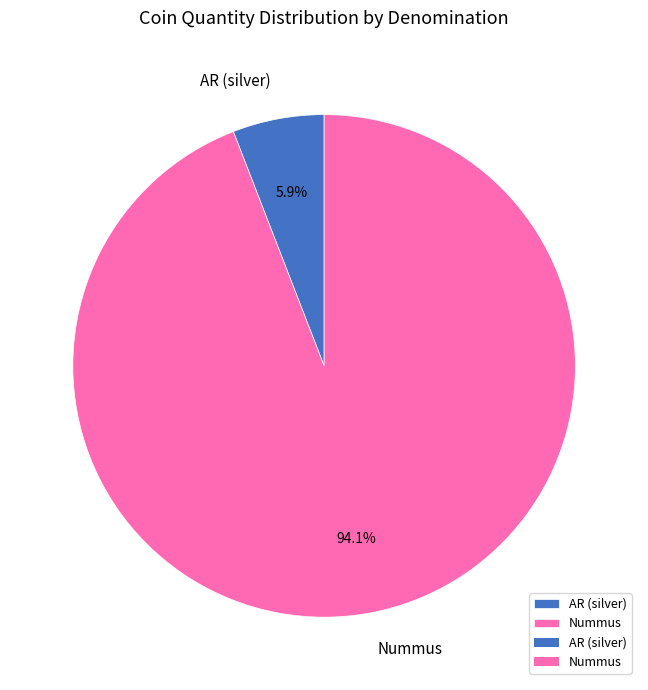

To the nearest percent, what is the difference between the AR (silver) and Nummus slice percentages?

88%